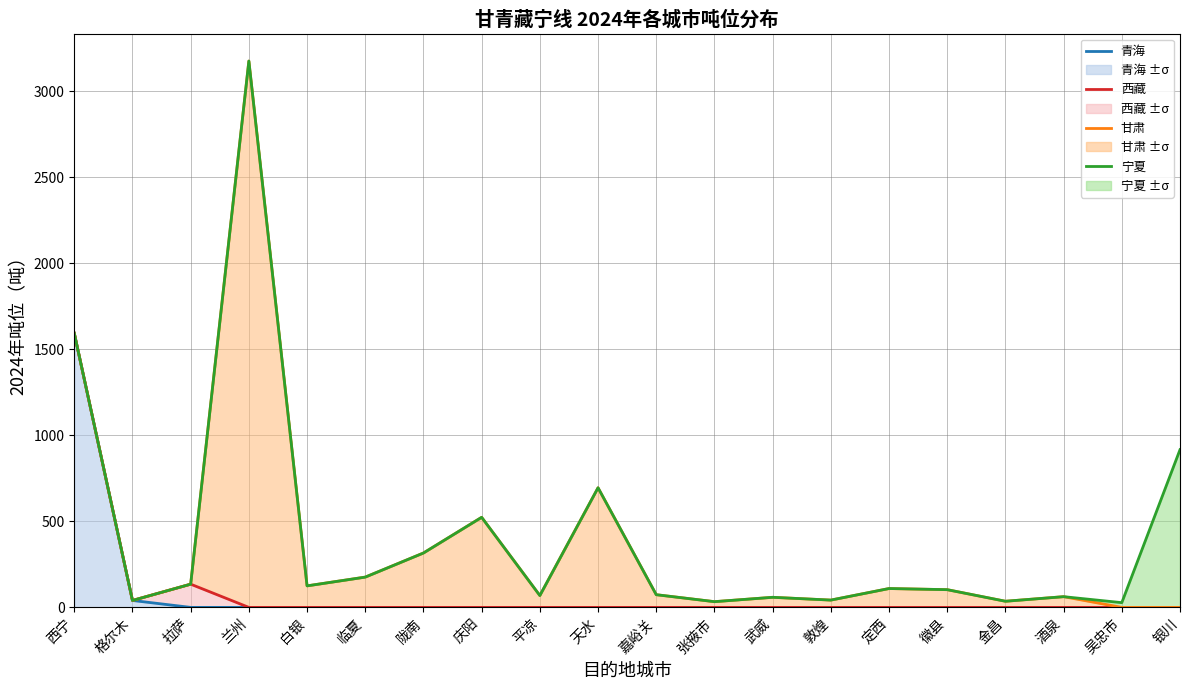

Does the chart have visible grid lines?

Yes